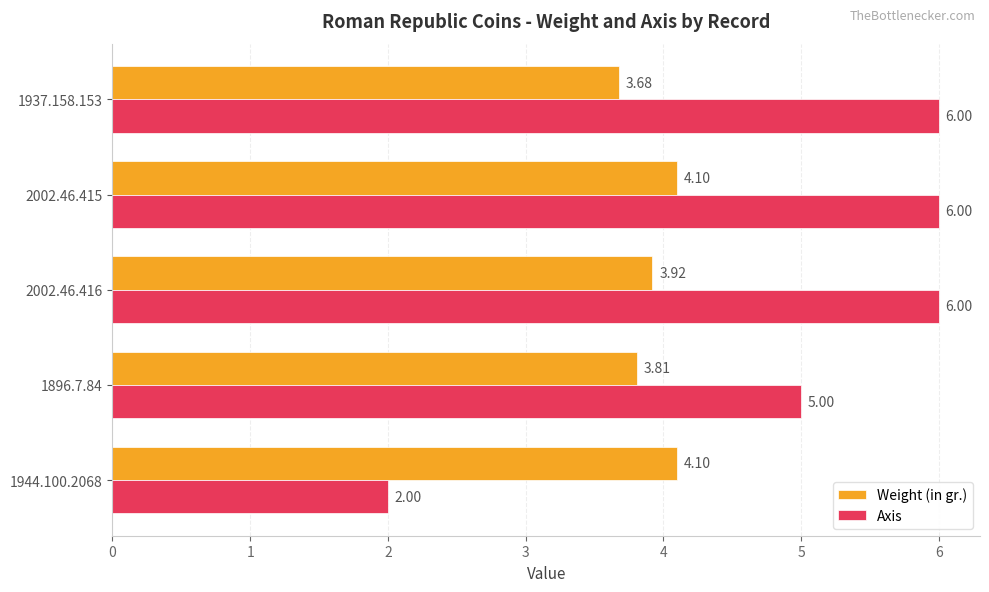

What is the maximum value for Weight (in gr.)?

4.1